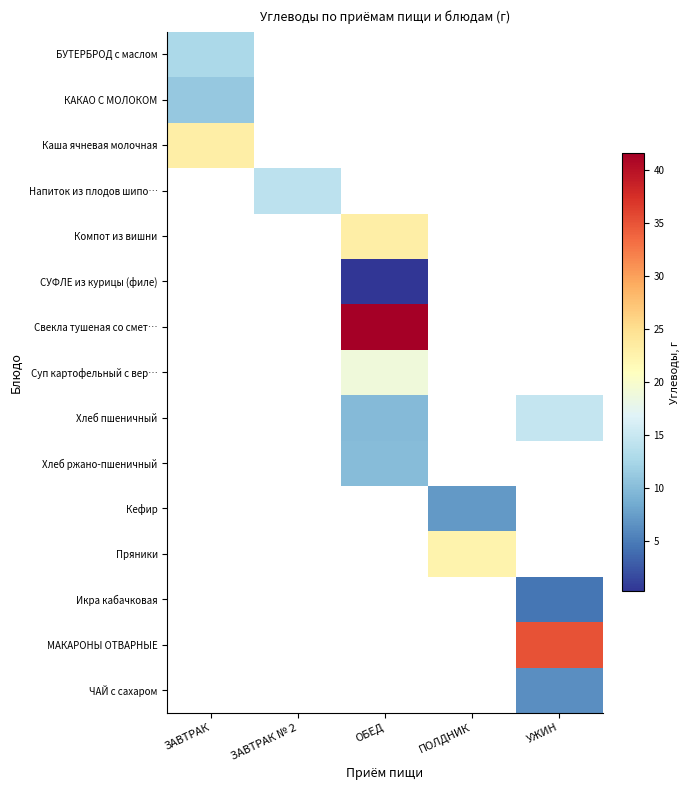

How many values in the Свекла тушеная со смет… series exceed 41?

1